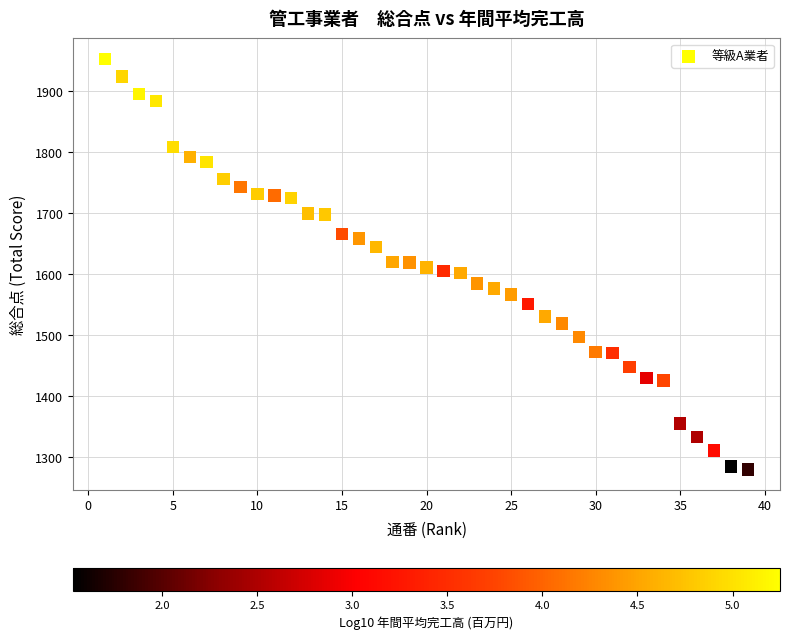

What is the range of Y values (max minus min)?

673